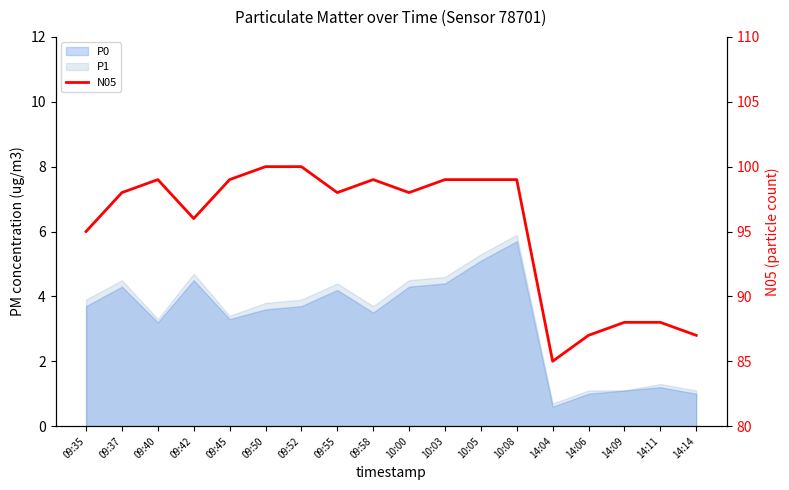

Reading right to left, list all the values displayed in this chart.

87	88	88	87	85	99	99	99	98	99	98	100	100	99	96	99	98	95